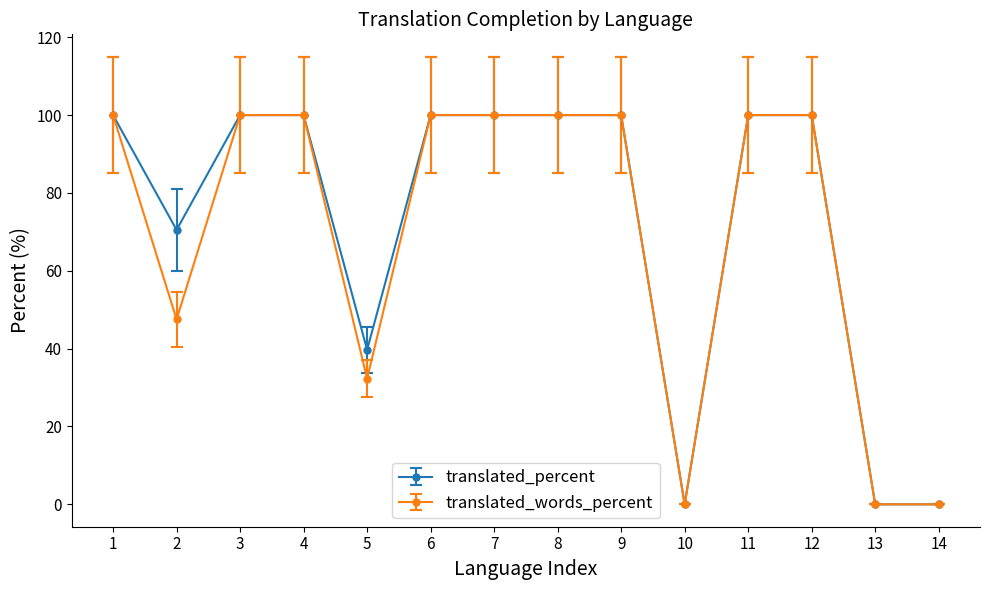

Is the value of translated_words_percent at 7 greater than the value of translated_percent at 10?

Yes